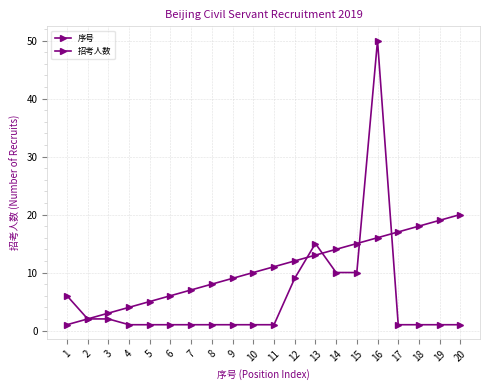

At which category is the sum across all series the highest?

16